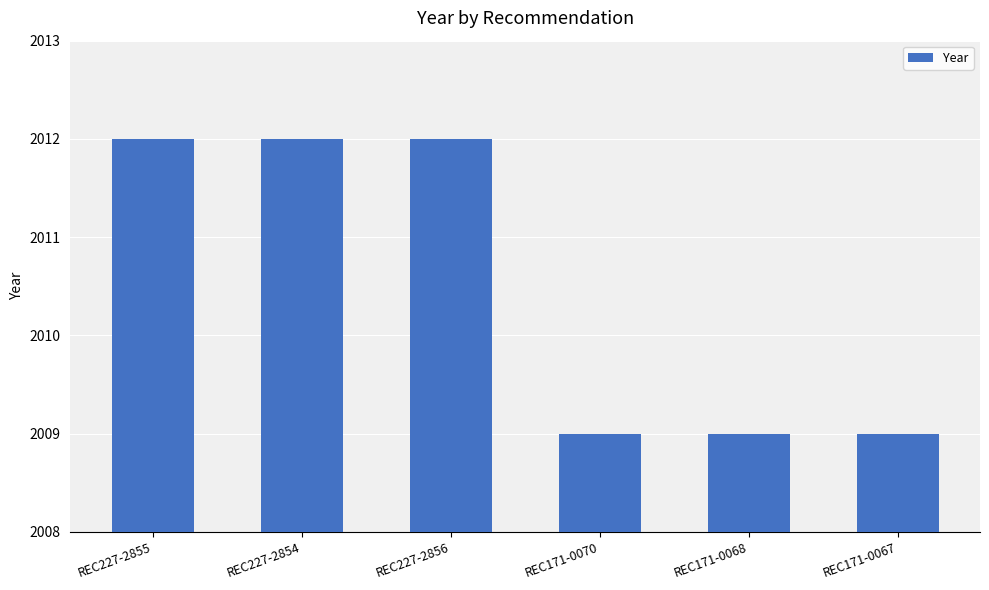

Count the number of categories in the chart.

6